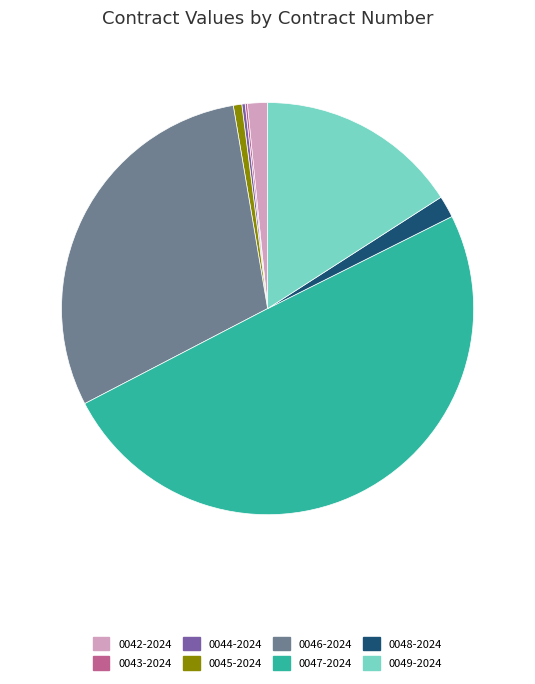

Do 0049-2024 and 0047-2024 together represent more than half of the pie?

Yes